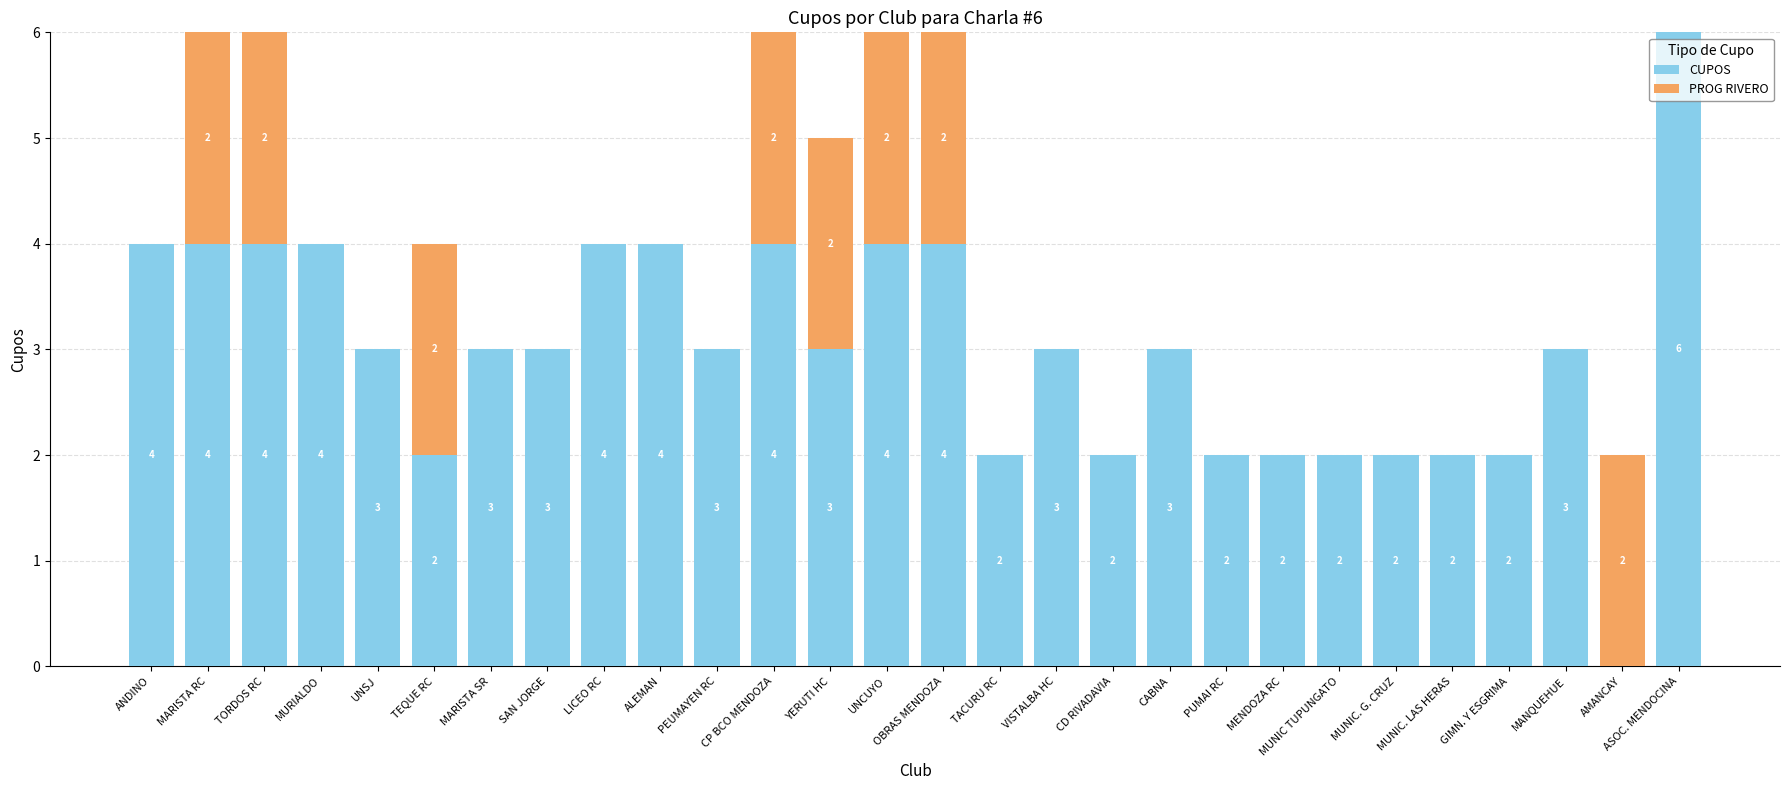

What is the sum of all CUPOS values?

84